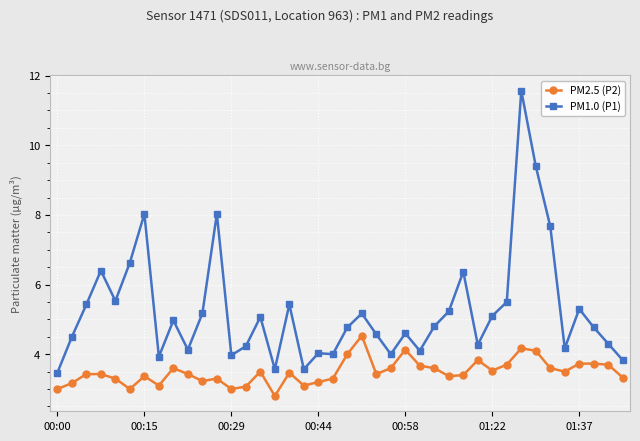

What is the difference between the second highest and minimum values in the PM1.0 (P1) series?

5.9